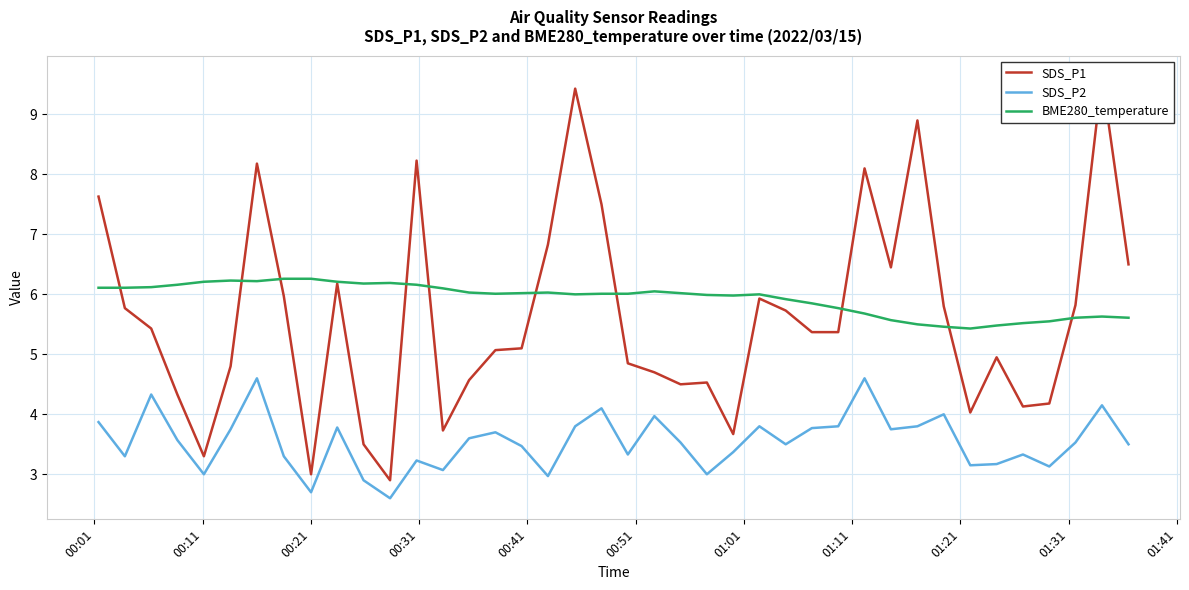

What is the highest value of the BME280_temperature series?

6.3